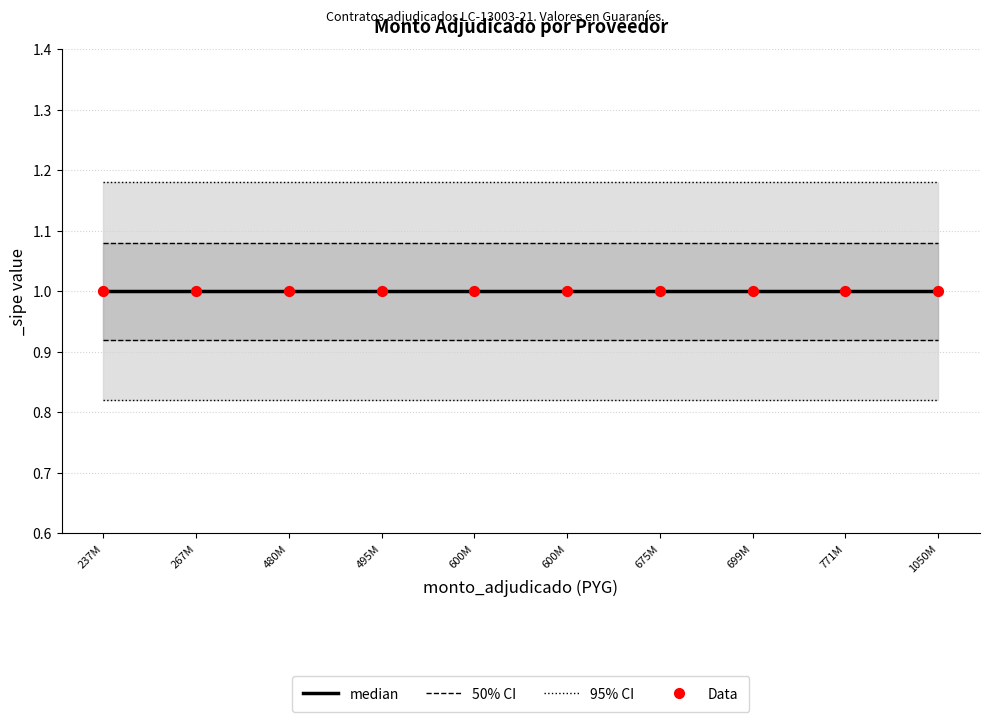

Is the value of 95% CI at 600M greater than the value of median at 267M?

Yes